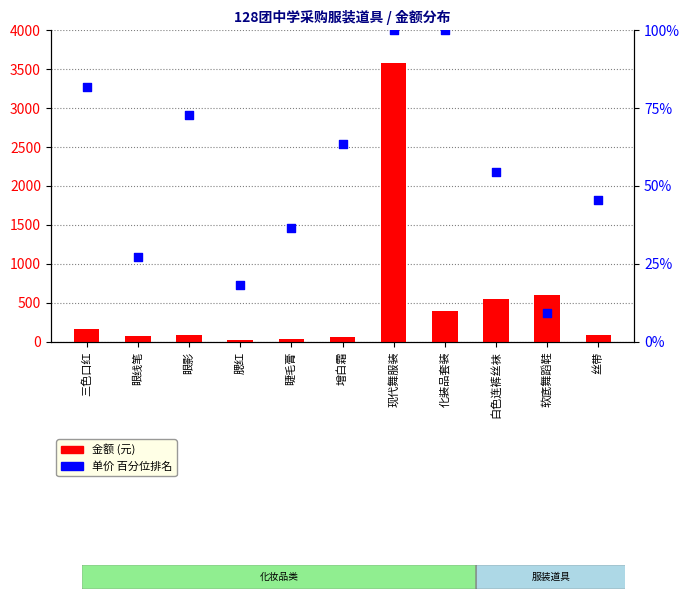

Which series contains the highest Y value?

金额